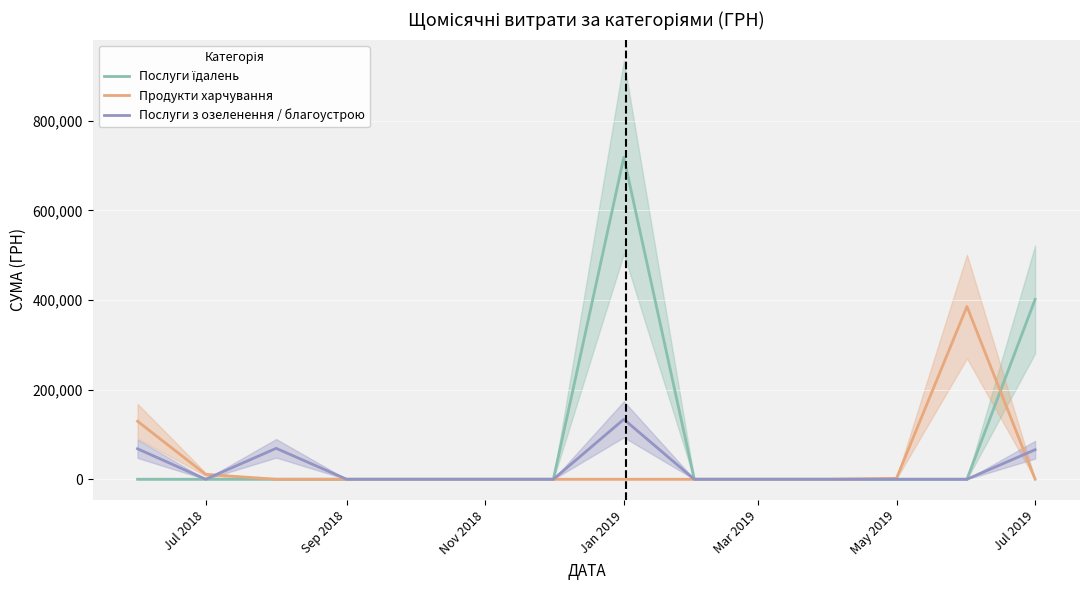

Which series has the widest spread of values?

Послуги їдалень